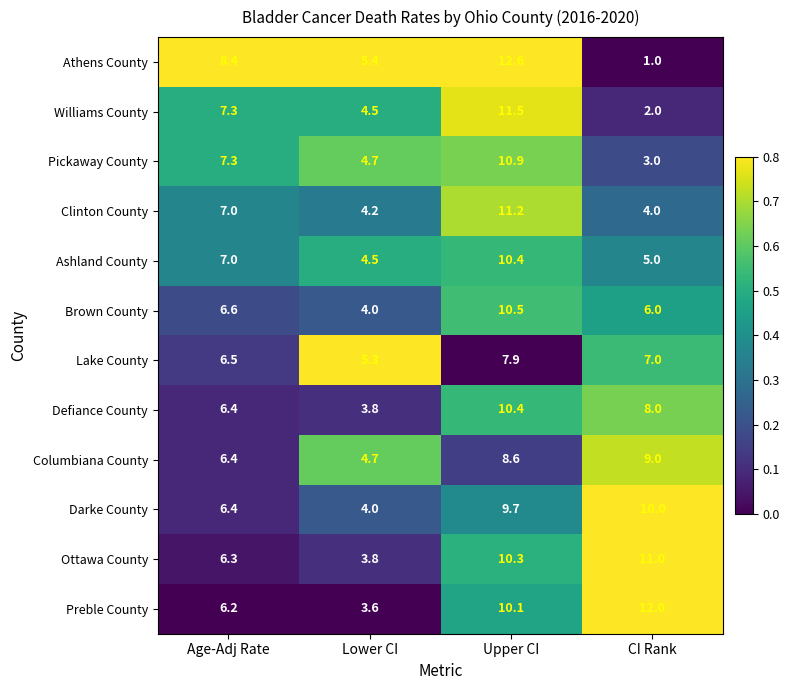

The value of Defiance County at Lower CI is 1.5. True or false?

False